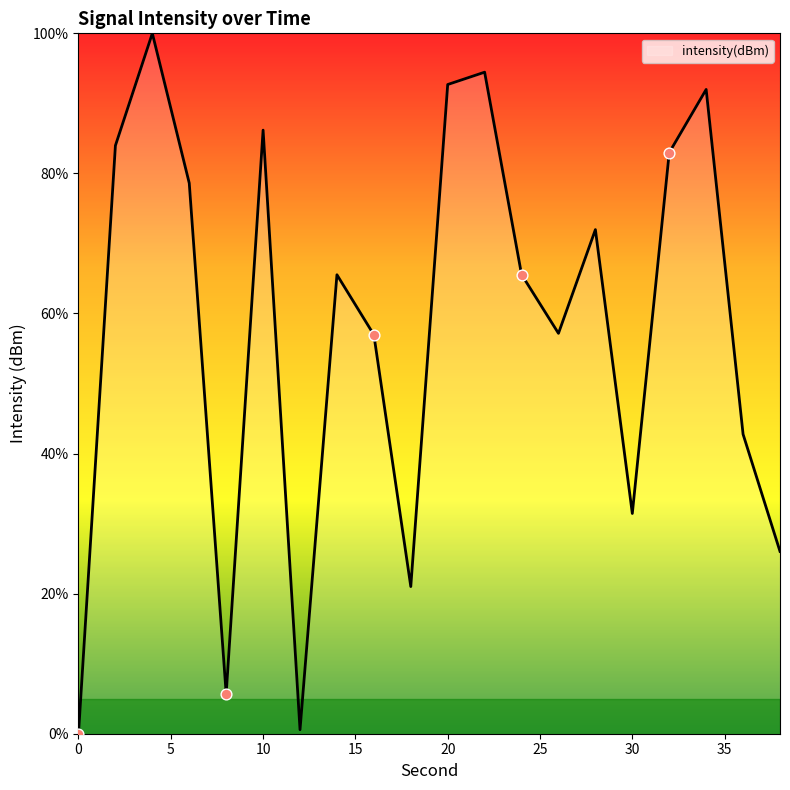

What is the greatest value displayed?

100.0